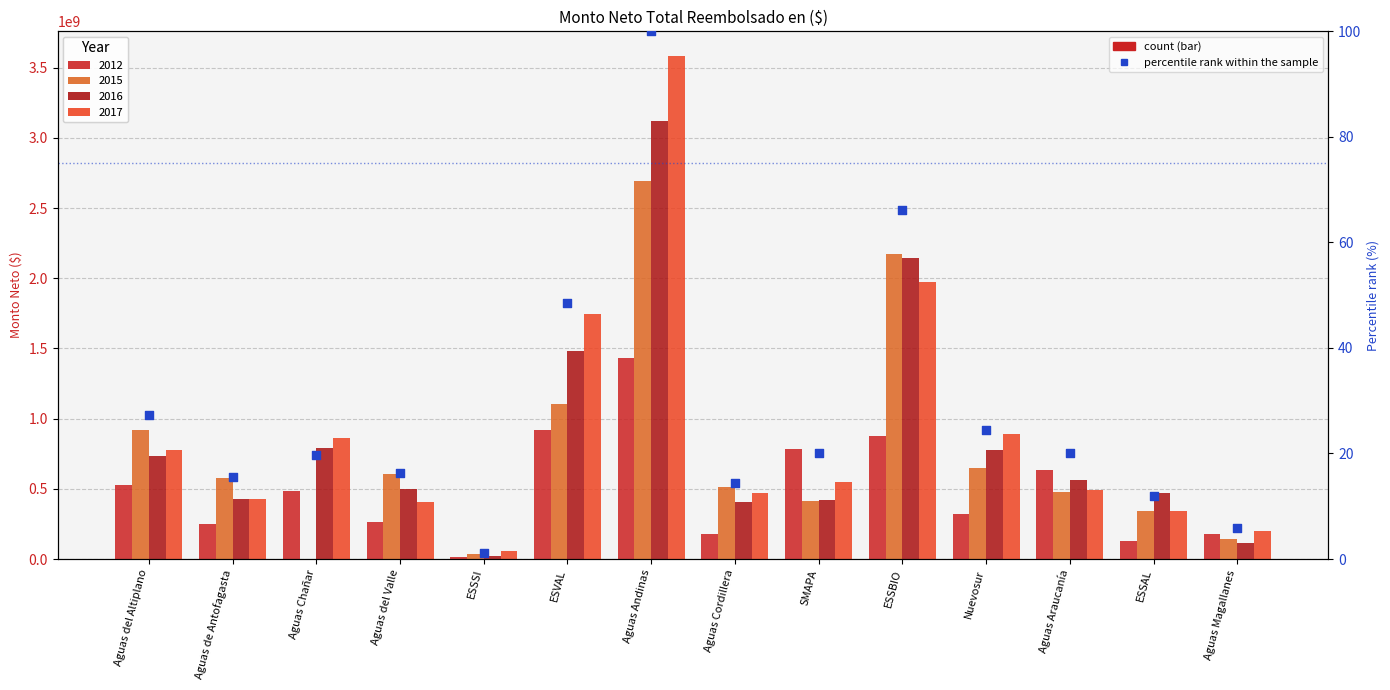

Which has a higher value, Aguas del Valle or Aguas Cordillera?

Aguas del Valle